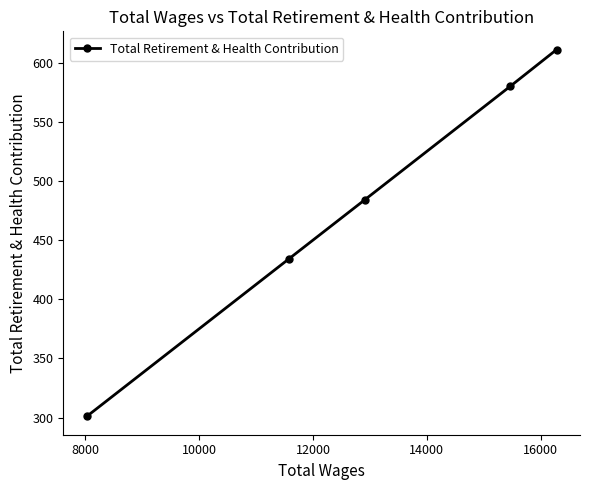

What is the smallest value displayed?

301